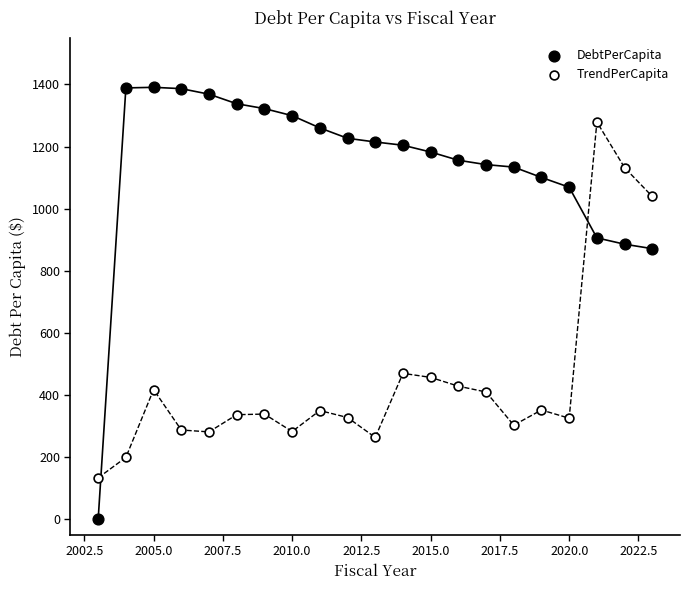

What are all the series names shown in the legend?

DebtPerCapita, TrendPerCapita